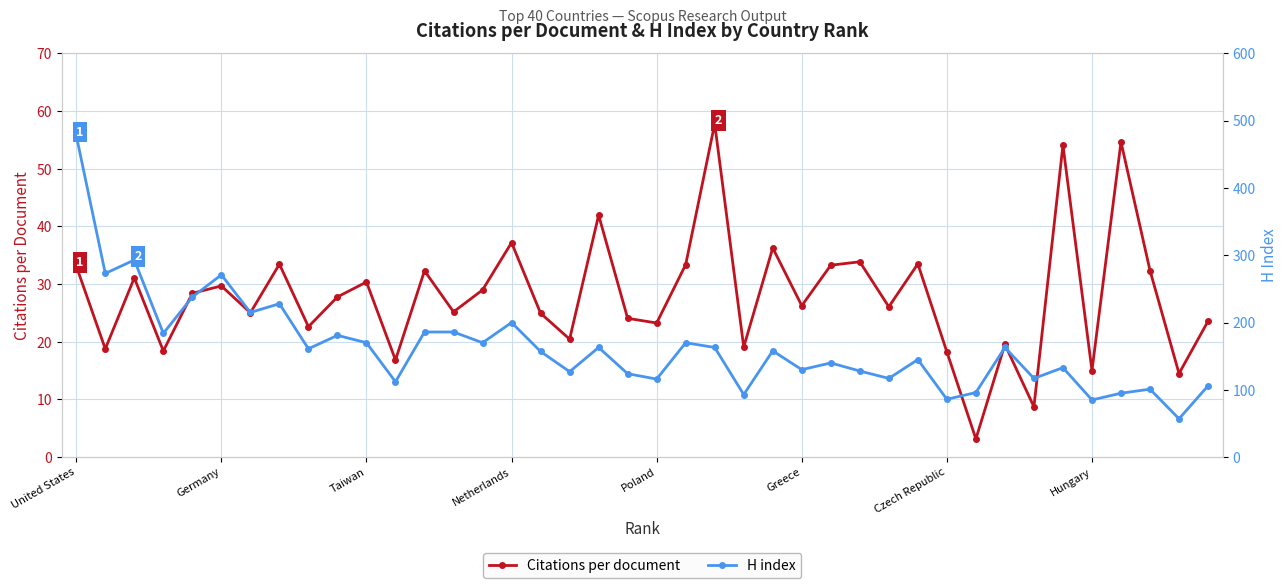

The Citations per document series shows 30.4 at Taiwan. True or false?

True